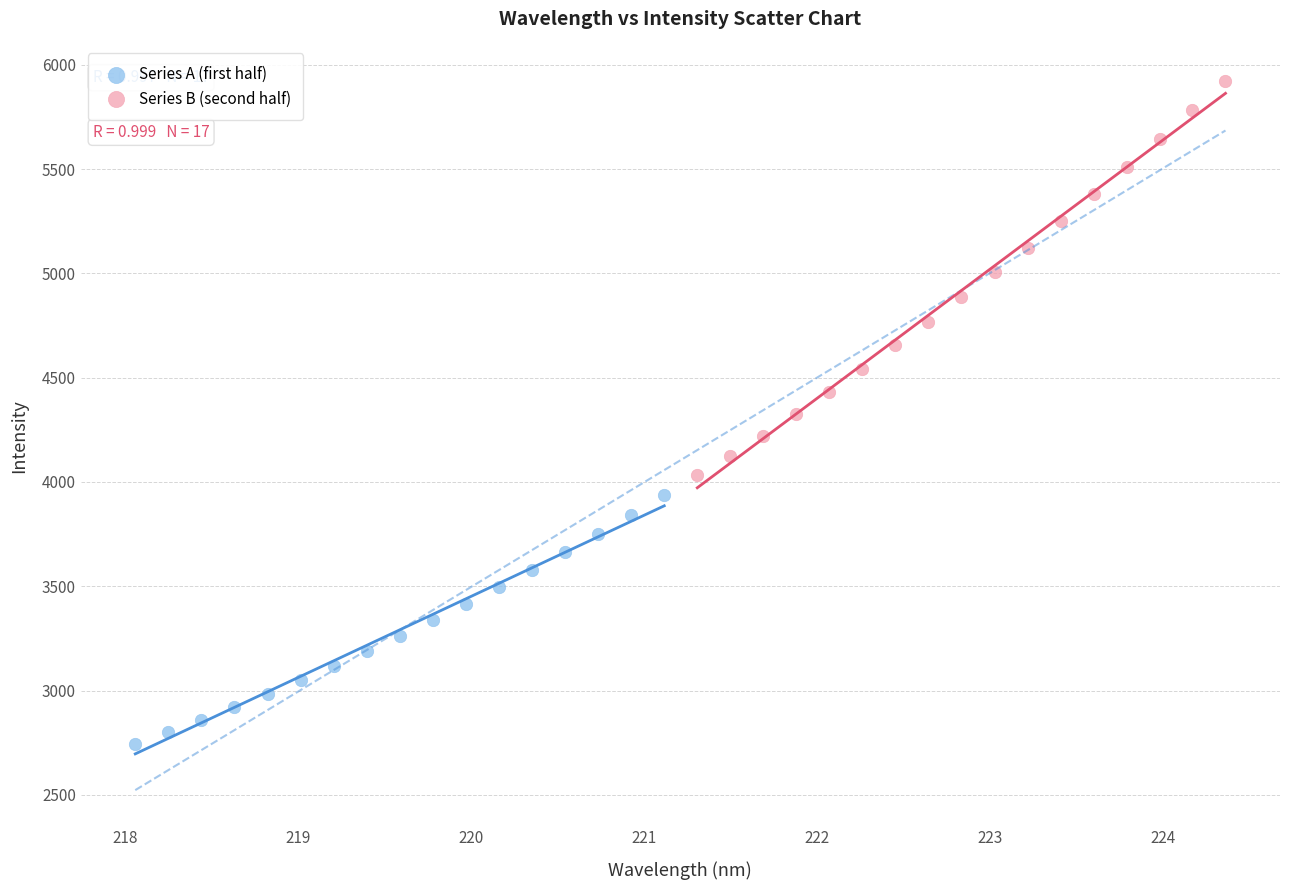

Which series has the widest spread of Y values?

Series B (second half)